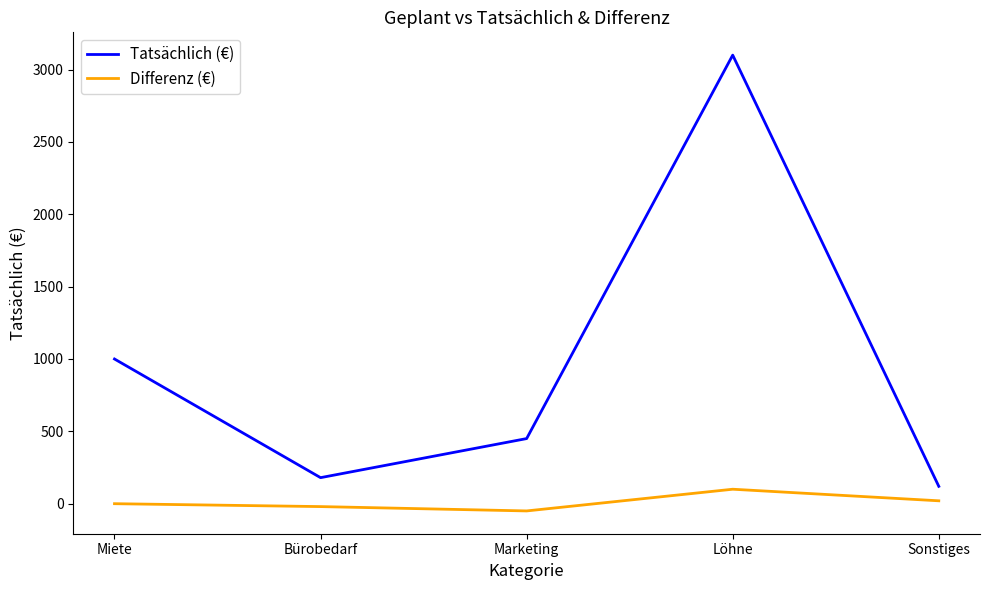

True or false: Tatsächlich (€) and Differenz (€) cross at least once.

False